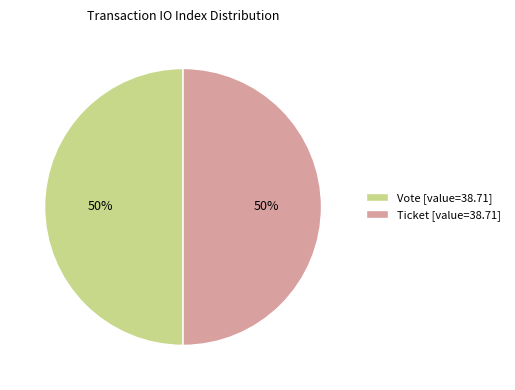

To the nearest percent, what is the combined percentage of Vote [value=38.71] and Ticket [value=38.71]?

100%